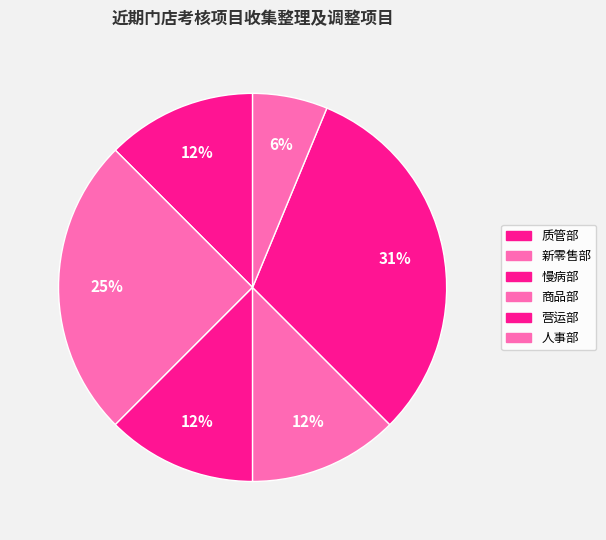

What percentage is the 新零售部 slice, to the nearest percent?

25%